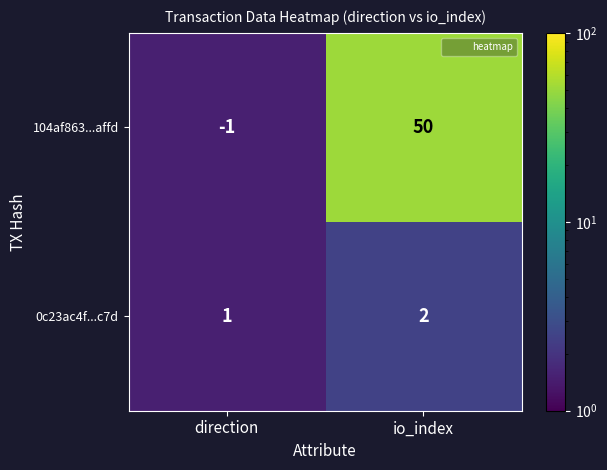

Which series has the largest total across all categories?

104af863...affd